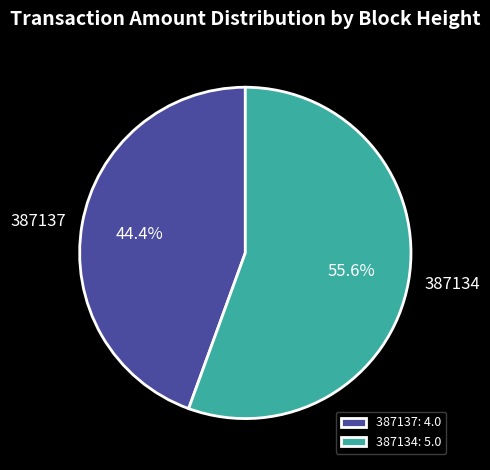

Which slice represents more than half of the pie?

387134